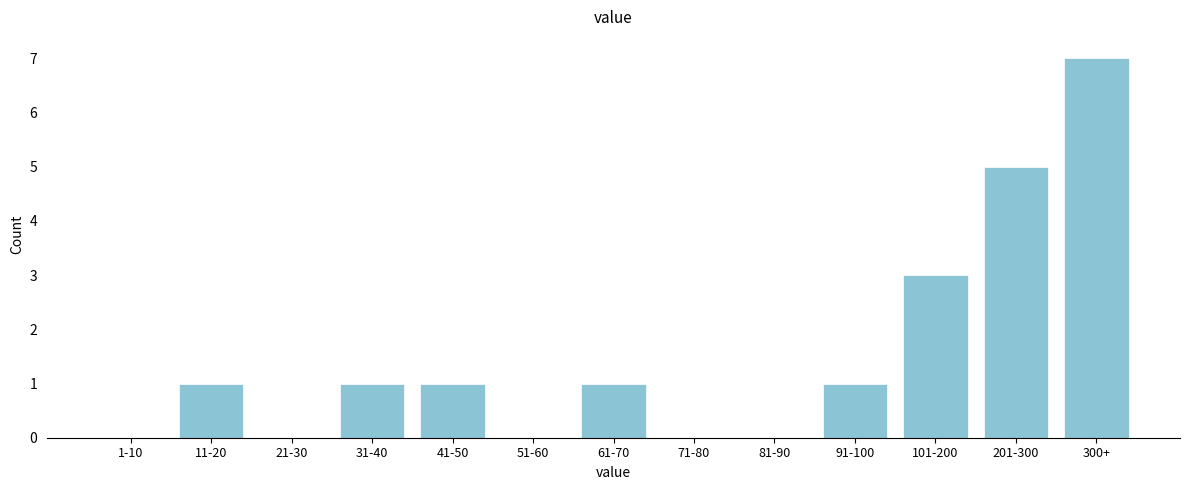

Reading left to right, list all the values displayed in this chart.

1-10=0	11-20=1	21-30=0	31-40=1	41-50=1	51-60=0	61-70=1	71-80=0	81-90=0	91-100=1	101-200=3	201-300=5	300+=7